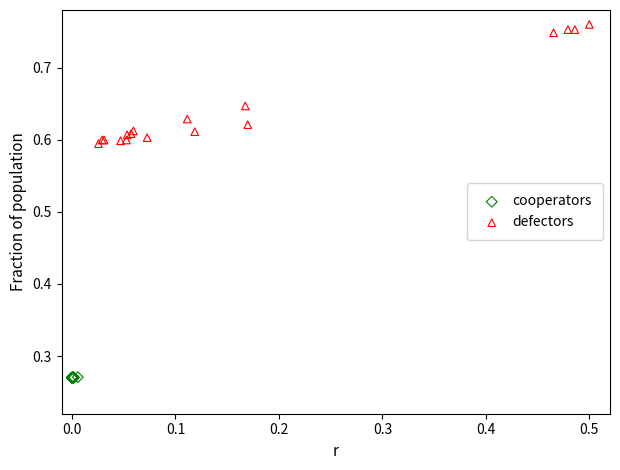

Which series has the largest Y range (max minus min)?

defectors